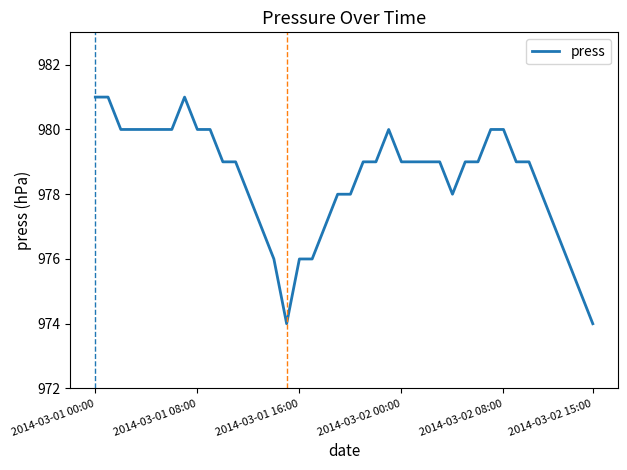

What is the maximum value shown in the chart?

981